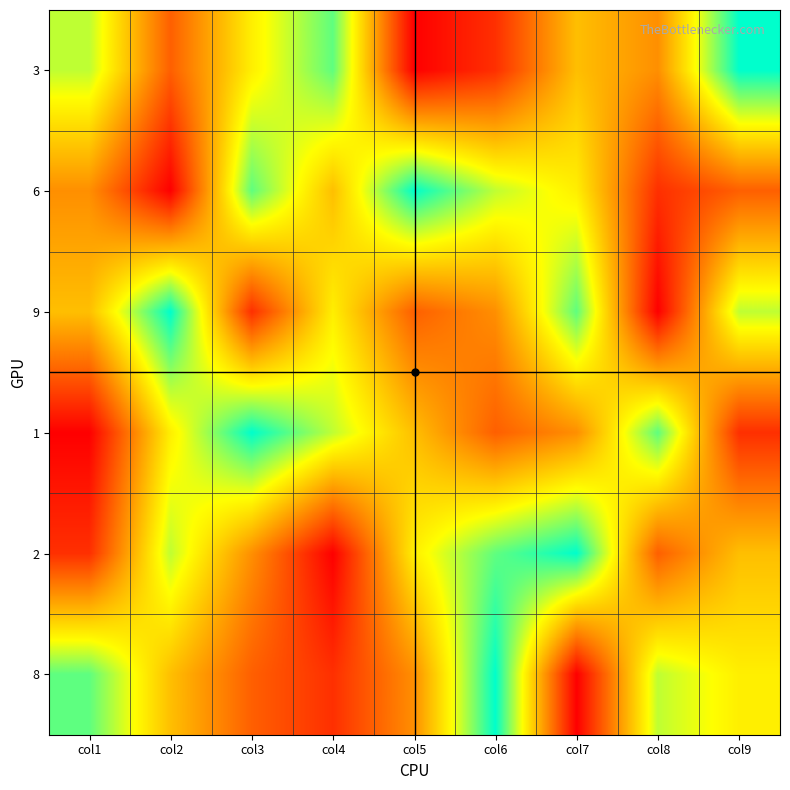

Reading left to right, what are all the values shown in this chart?

3: col1=7	col2=3	col3=6	col4=8	col5=1	col6=2	col7=5	col8=4	col9=9
6: col1=4	col2=1	col3=8	col4=5	col5=9	col6=7	col7=6	col8=2	col9=3
9: col1=5	col2=9	col3=2	col4=6	col5=3	col6=4	col7=8	col8=1	col9=7
1: col1=1	col2=6	col3=9	col4=7	col5=5	col6=3	col7=4	col8=8	col9=2
2: col1=2	col2=7	col3=4	col4=1	col5=6	col6=8	col7=9	col8=3	col9=5
8: col1=8	col2=5	col3=3	col4=2	col5=4	col6=9	col7=1	col8=7	col9=6